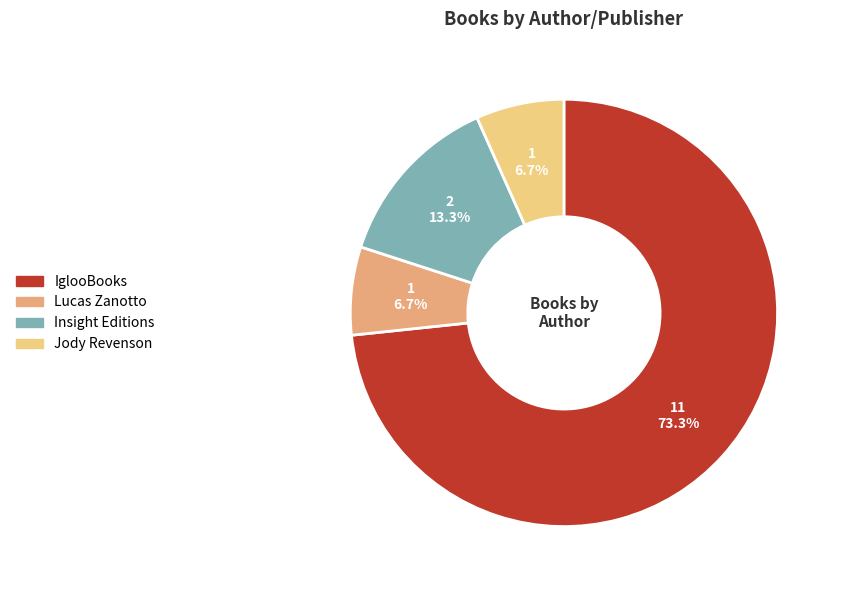

Between IglooBooks and Jody Revenson, which is larger?

IglooBooks